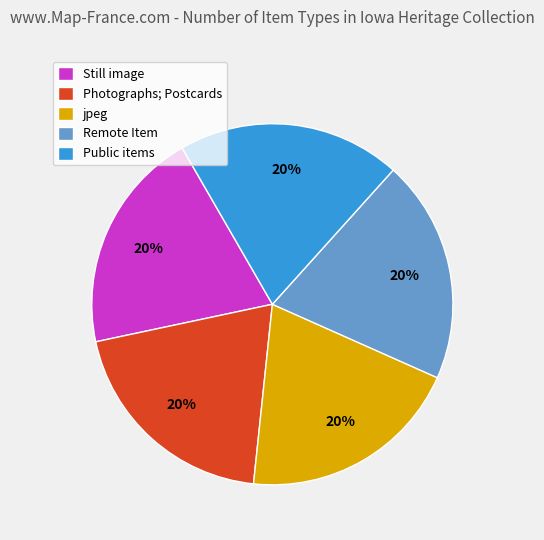

To the nearest percent, what is the combined percentage of Remote Item and Public items?

40%